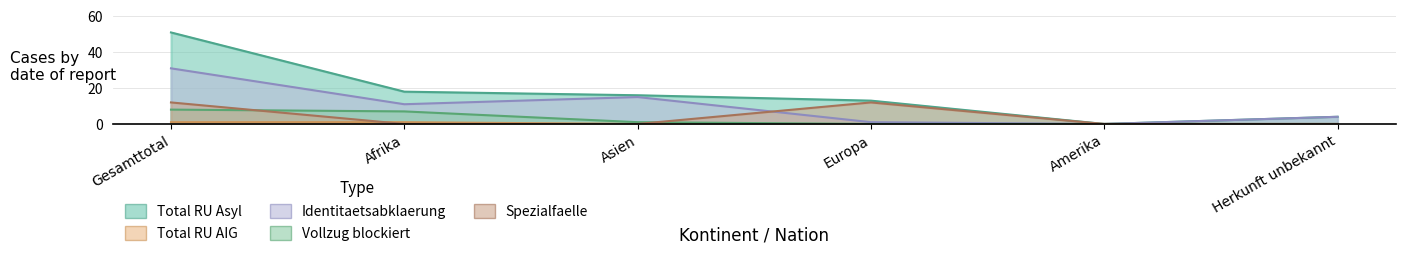

What is the label of the 1st point from the right?

Herkunft unbekannt